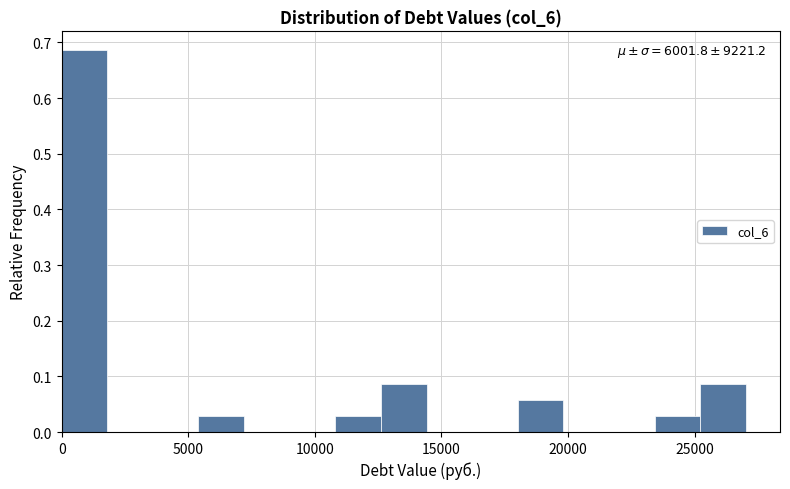

Around what value on the x-axis is the tallest bar? Give the approximate position of its centre, as read against the axis.

1000